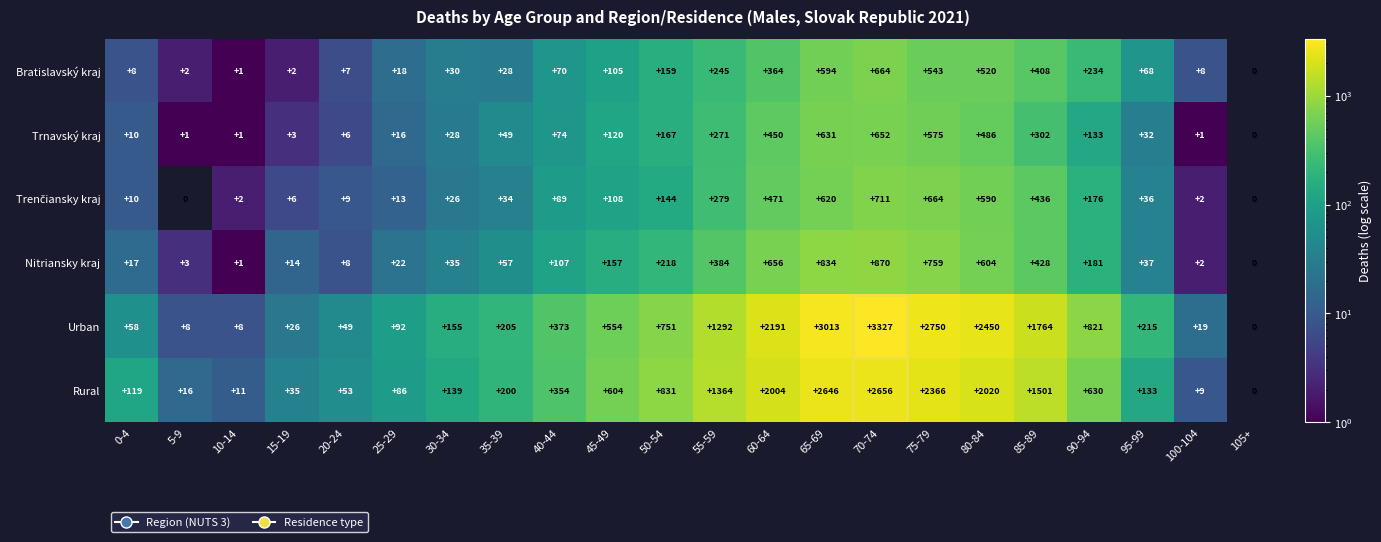

Which series has the largest total across all categories?

Urban